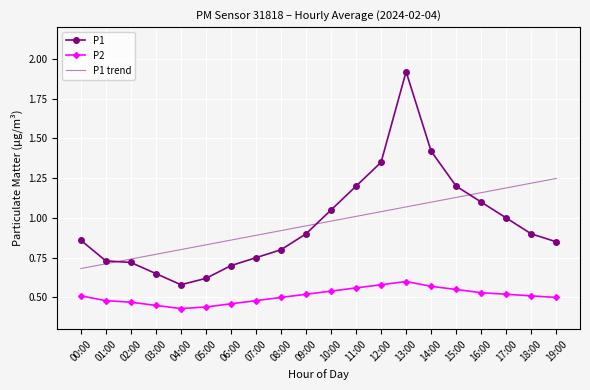

What are all the series names shown in the legend?

P1, P2, P1 trend